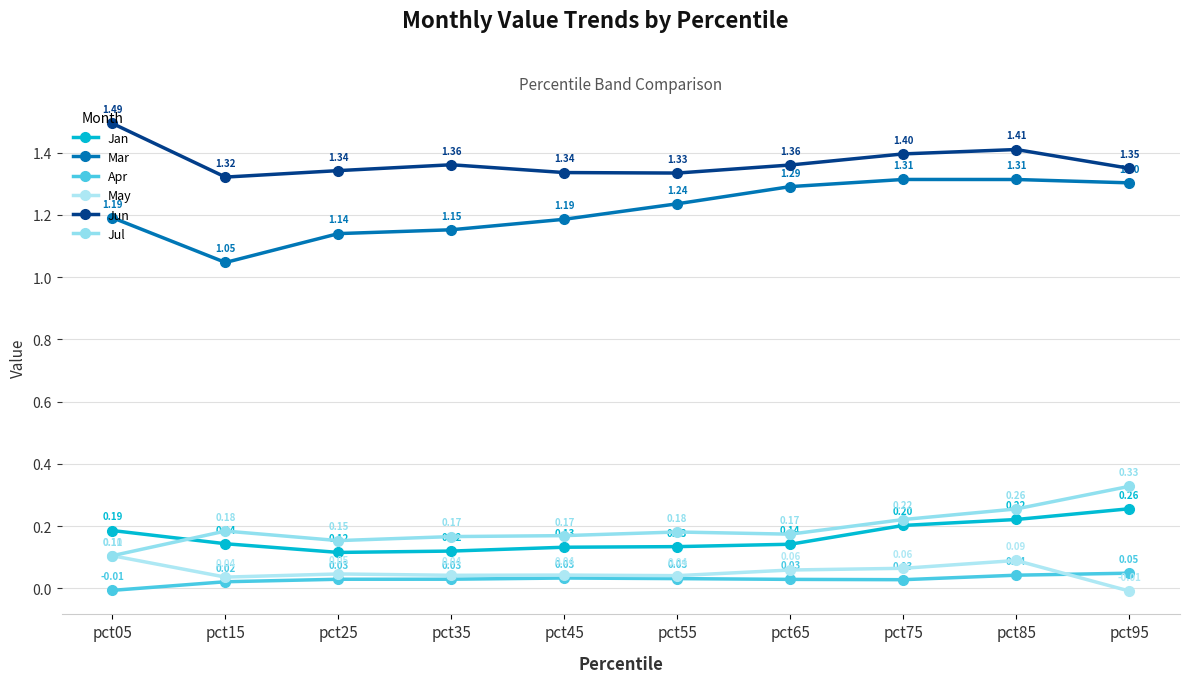

Reading right to left, transcribe all the data shown in this chart.

Jan: 0.3	0.2	0.2	0.1	0.1	0.1	0.1	0.1	0.1	0.2
Mar: 1.3	1.3	1.3	1.3	1.2	1.2	1.2	1.1	1.0	1.2
Apr: 0.0	0.0	0.0	0.0	0.0	0.0	0.0	0.0	0.0	-0.0
May: -0.0	0.1	0.1	0.1	0.0	0.0	0.0	0.0	0.0	0.1
Jun: 1.3	1.4	1.4	1.4	1.3	1.3	1.4	1.3	1.3	1.5
Jul: 0.3	0.3	0.2	0.2	0.2	0.2	0.2	0.2	0.2	0.1